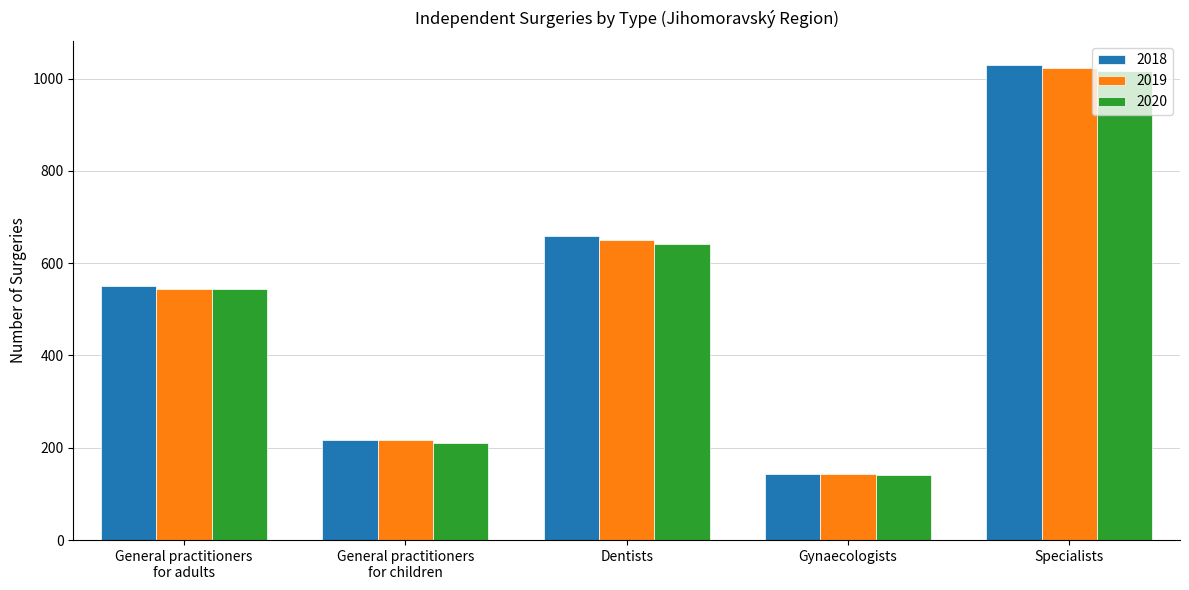

What are all the series names shown in the legend?

2018, 2019, 2020